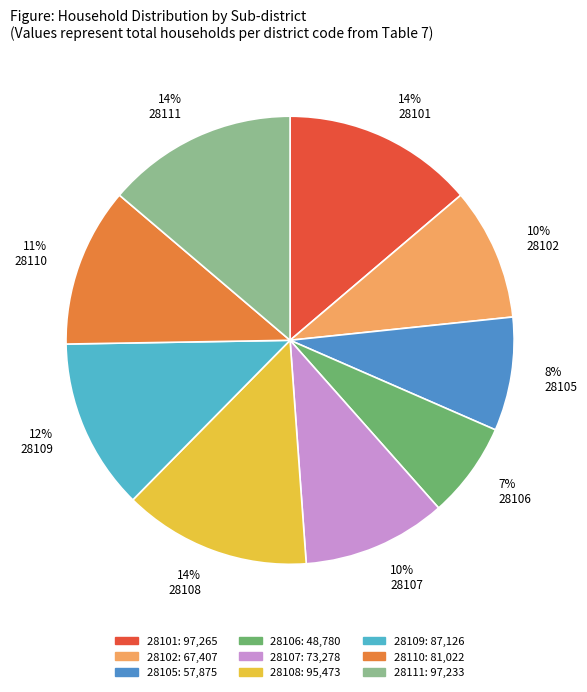

To the nearest percent, what is the average slice percentage?

11%